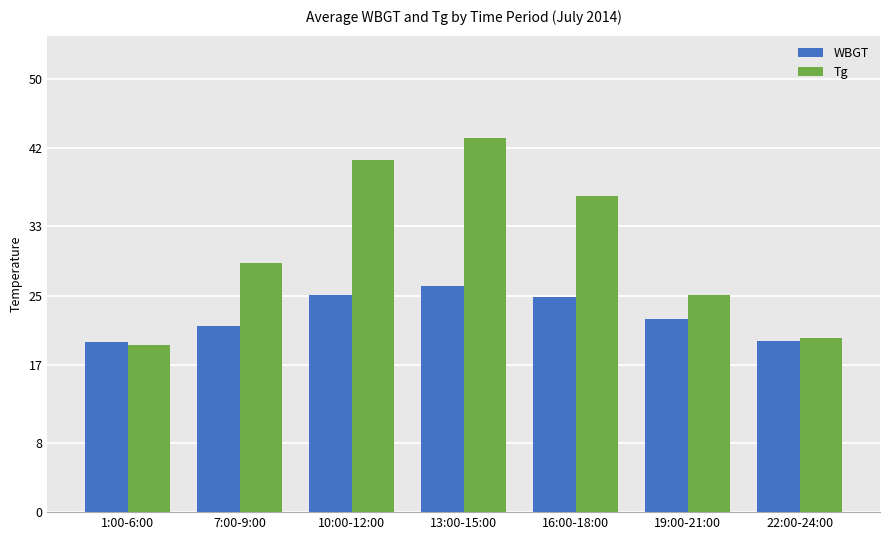

At how many categories does at least one series exceed 40?

2